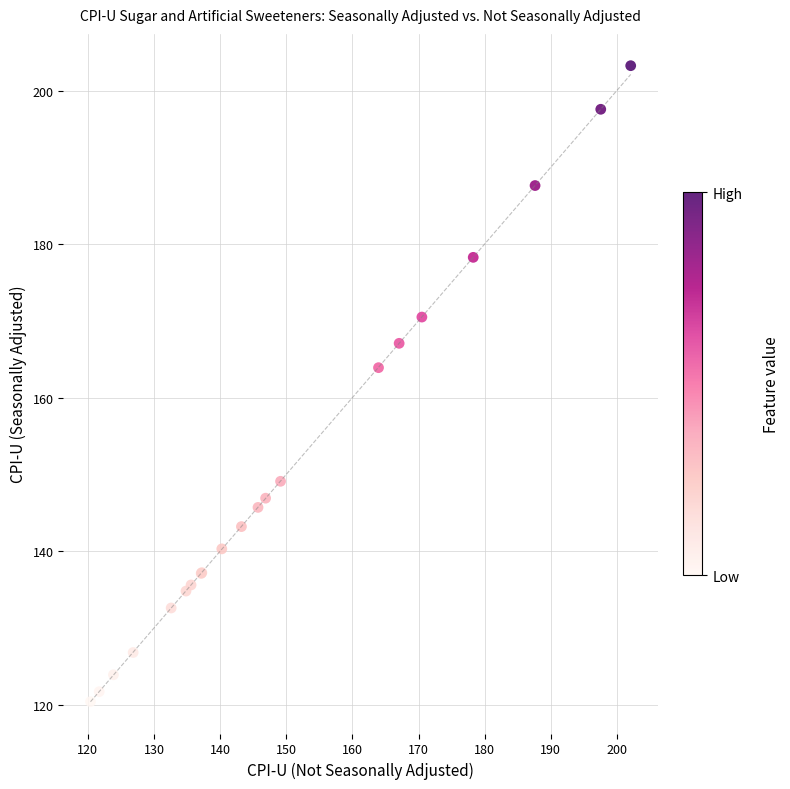

What Y value in the scatter plot is closest to 161?

163.9